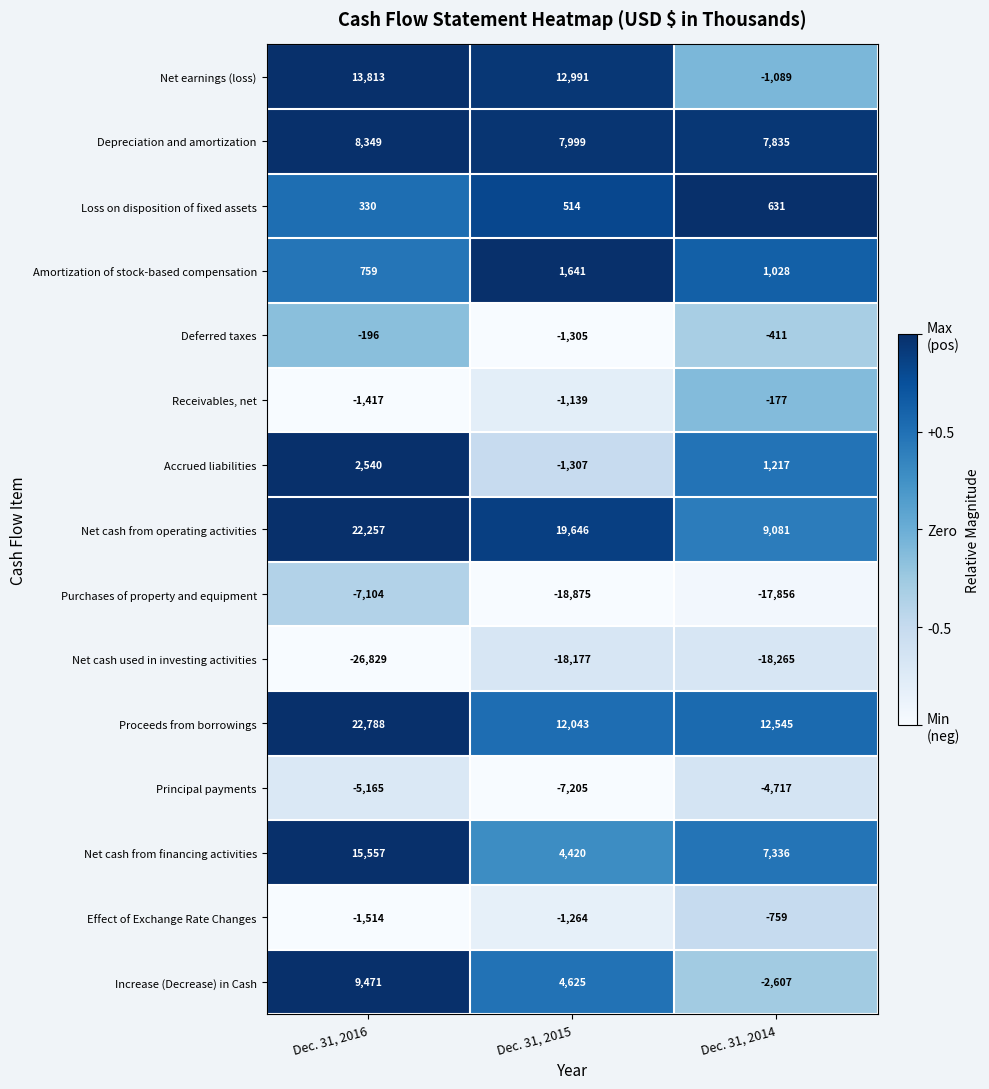

What is the sum of the Amortization of stock-based compensation values at Dec. 31, 2015 and Dec. 31, 2014?

2669